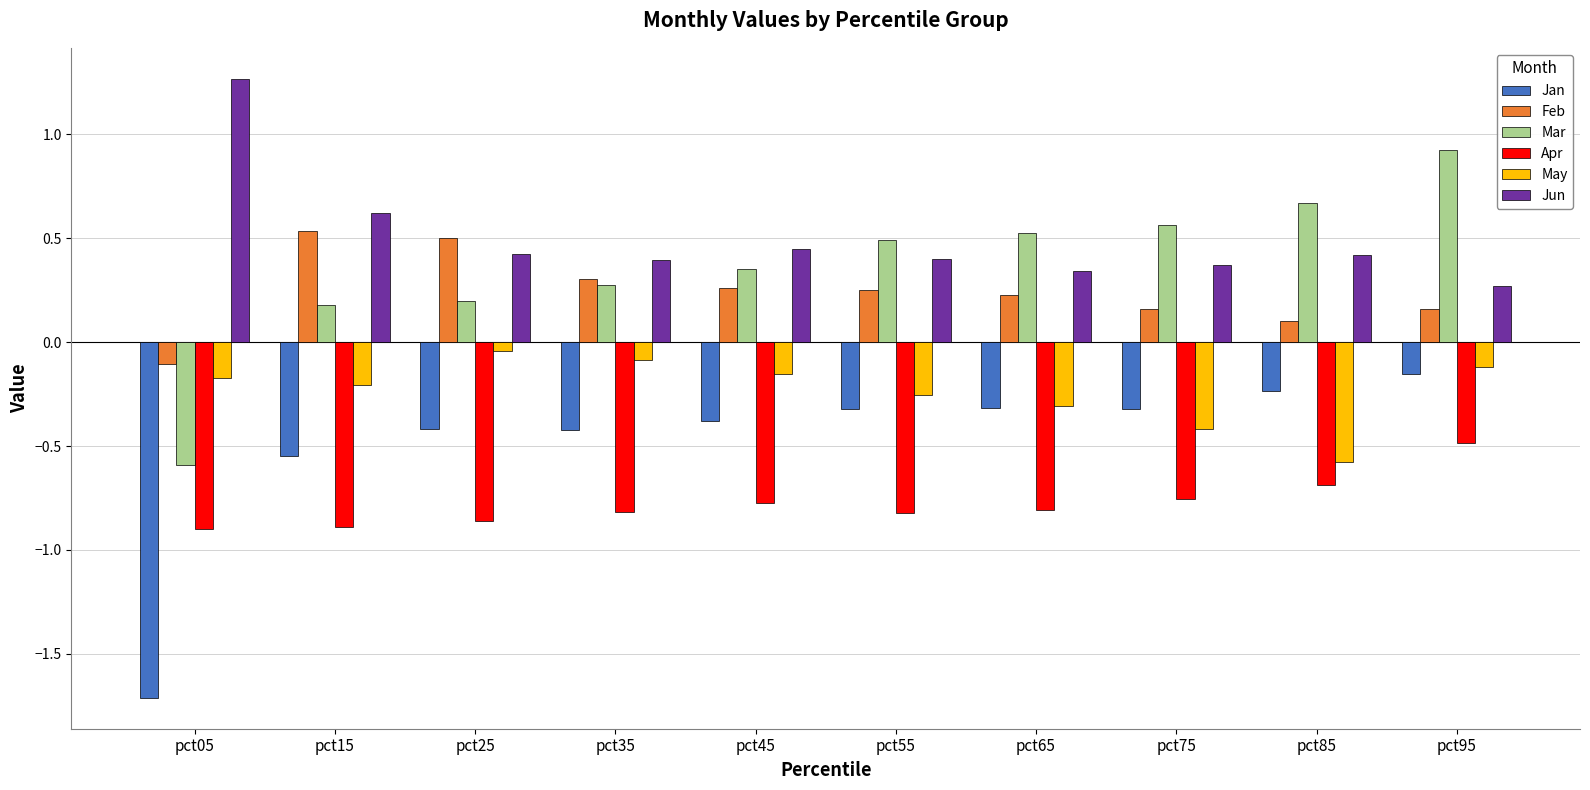

At which category is the sum across all series the highest?

pct95